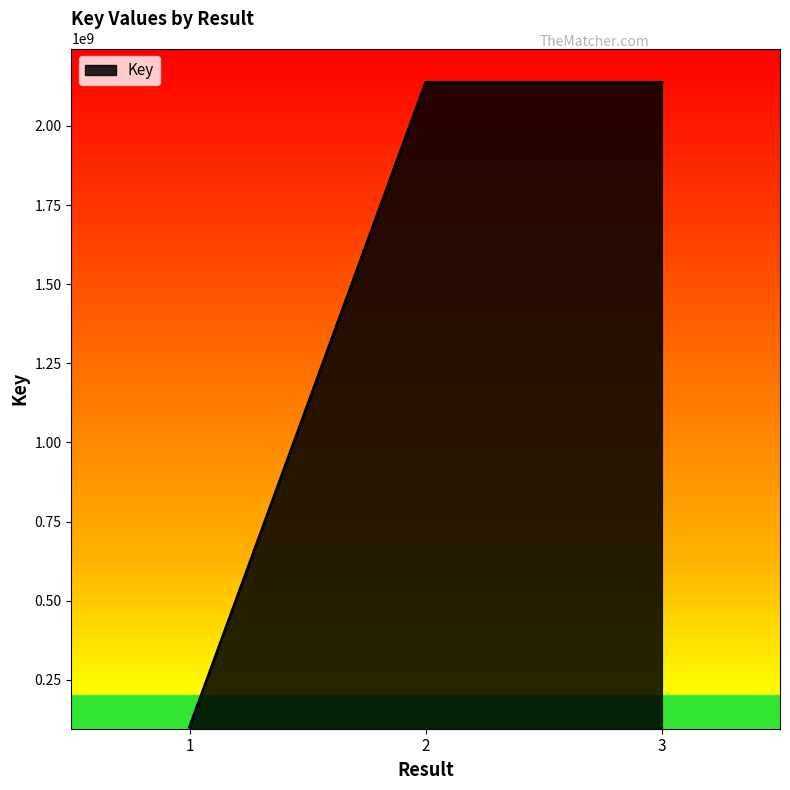

What is the change in value from 1 to 3?

+2037057047